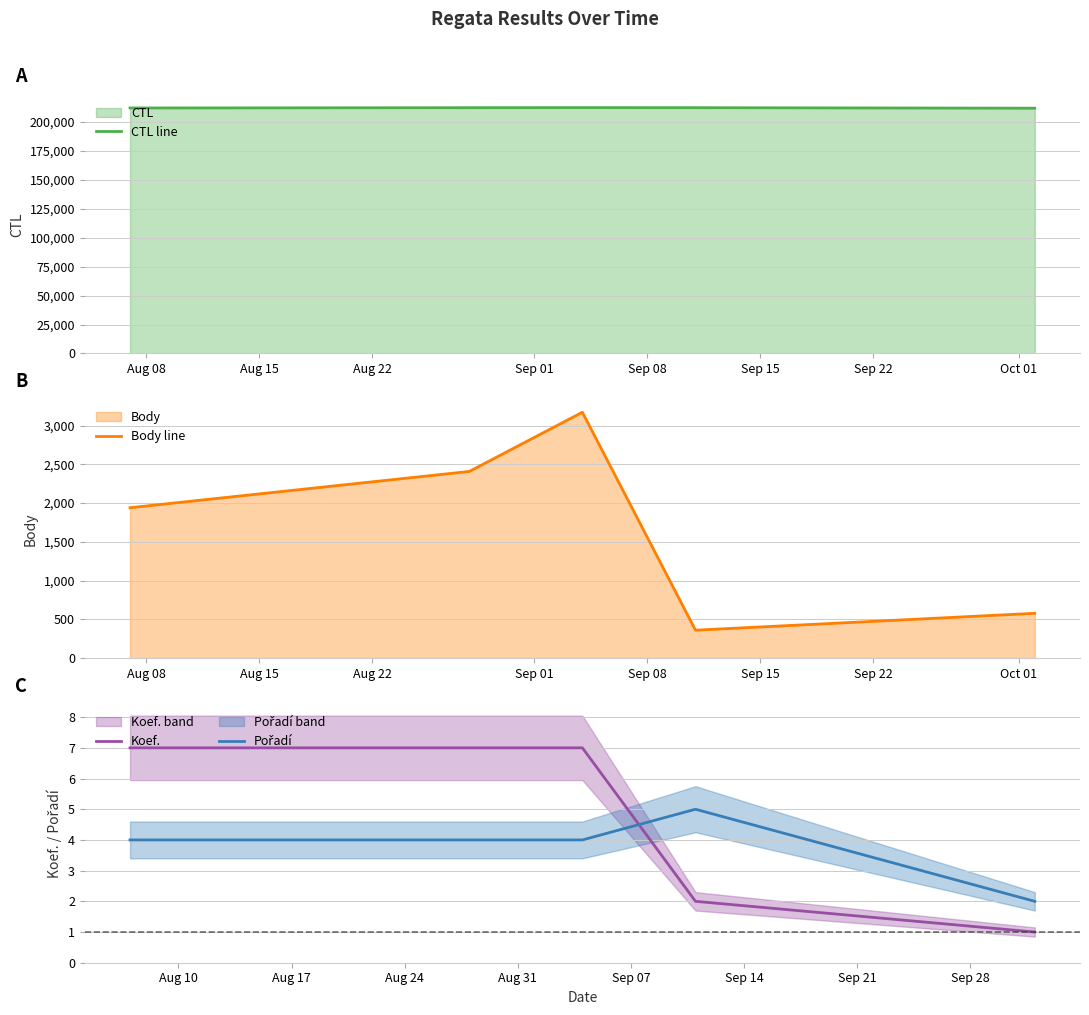

What are all the series names shown in the legend?

CTL line, Body line, Koef., Pořadí